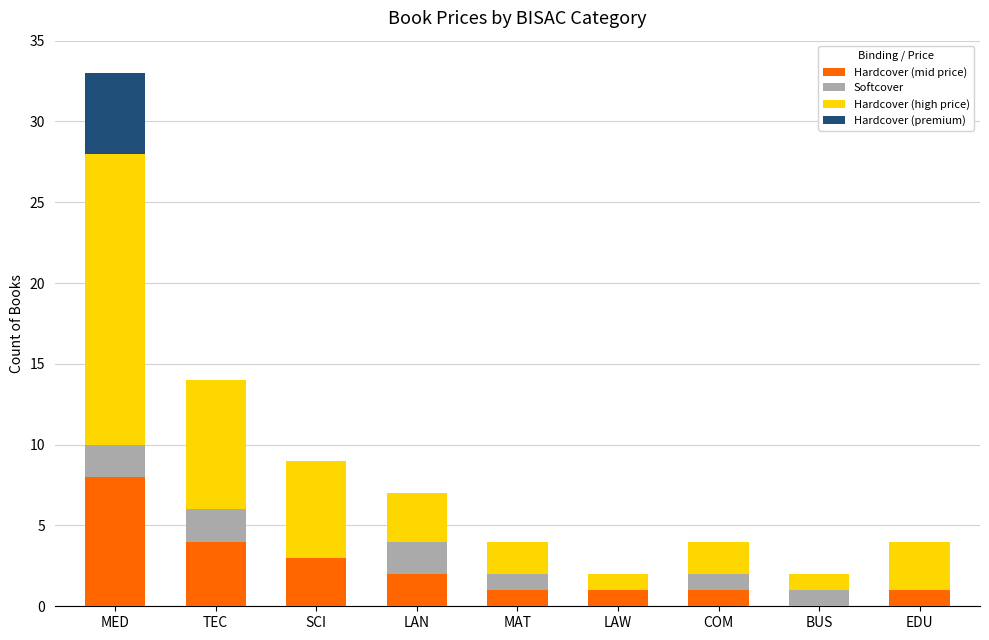

The Hardcover (mid price) series shows 1 at LAW. True or false?

True